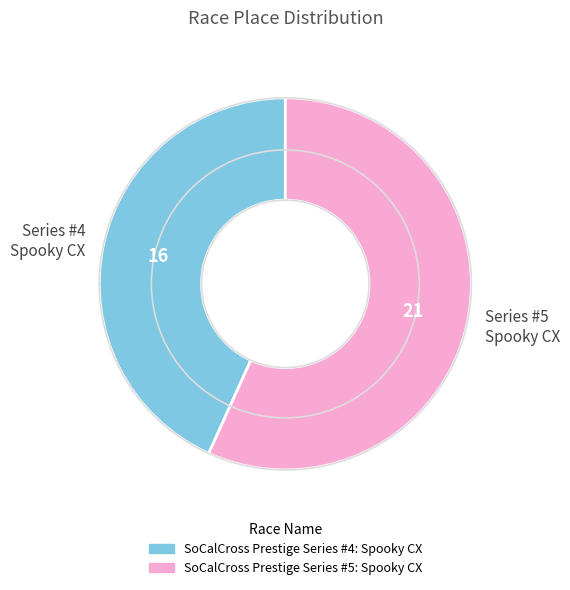

True or false: Series #5 Spooky CX accounts for 48% of the total.

False